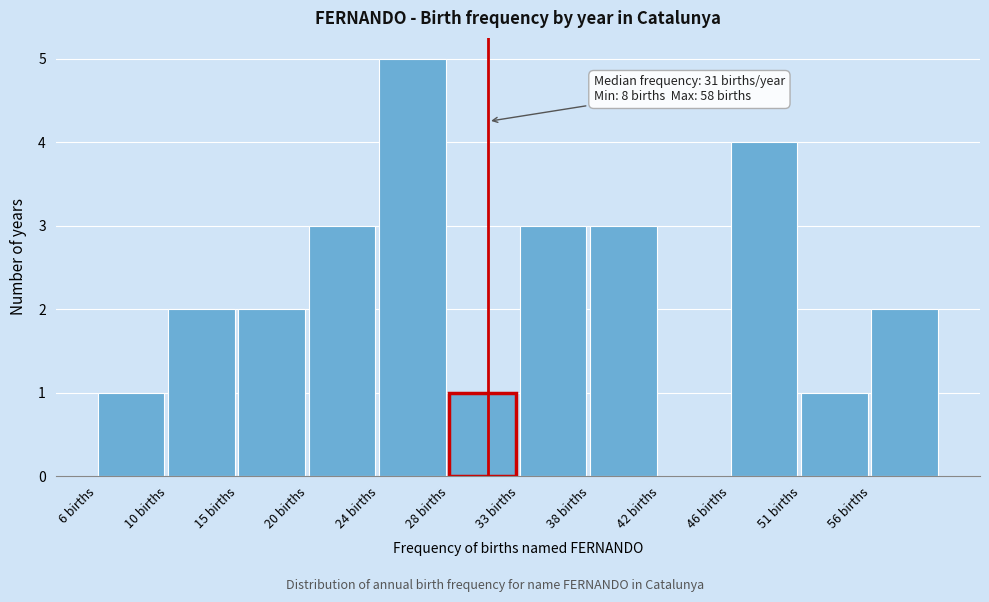

Over which range of the x-axis is the bar tallest?

24.0 to 28.5